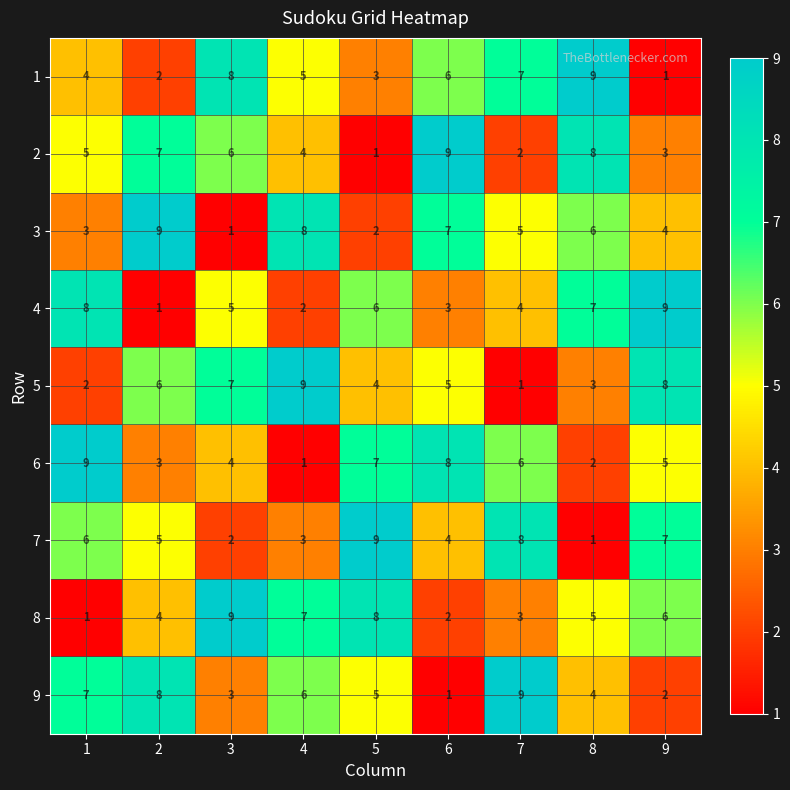

At which label is 5 closest to 5?

6